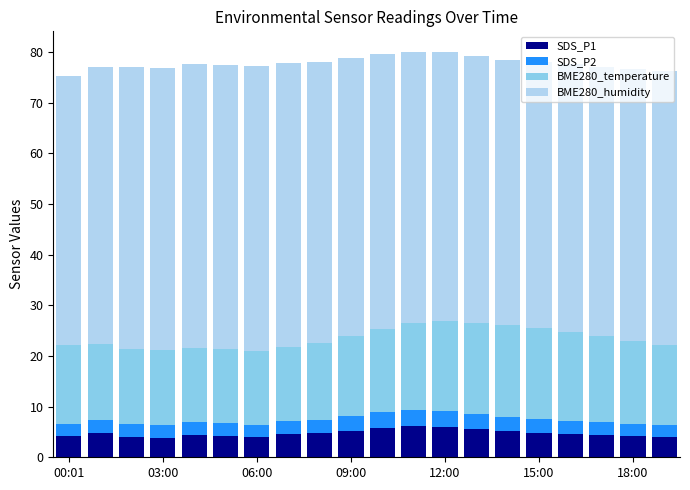

Count the number of categories in the chart.

20